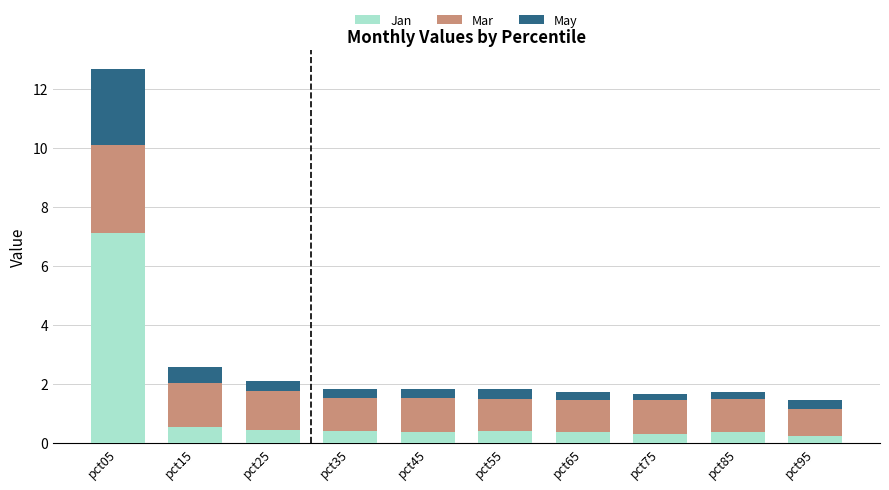

What is the sum of all Jan values?

10.4